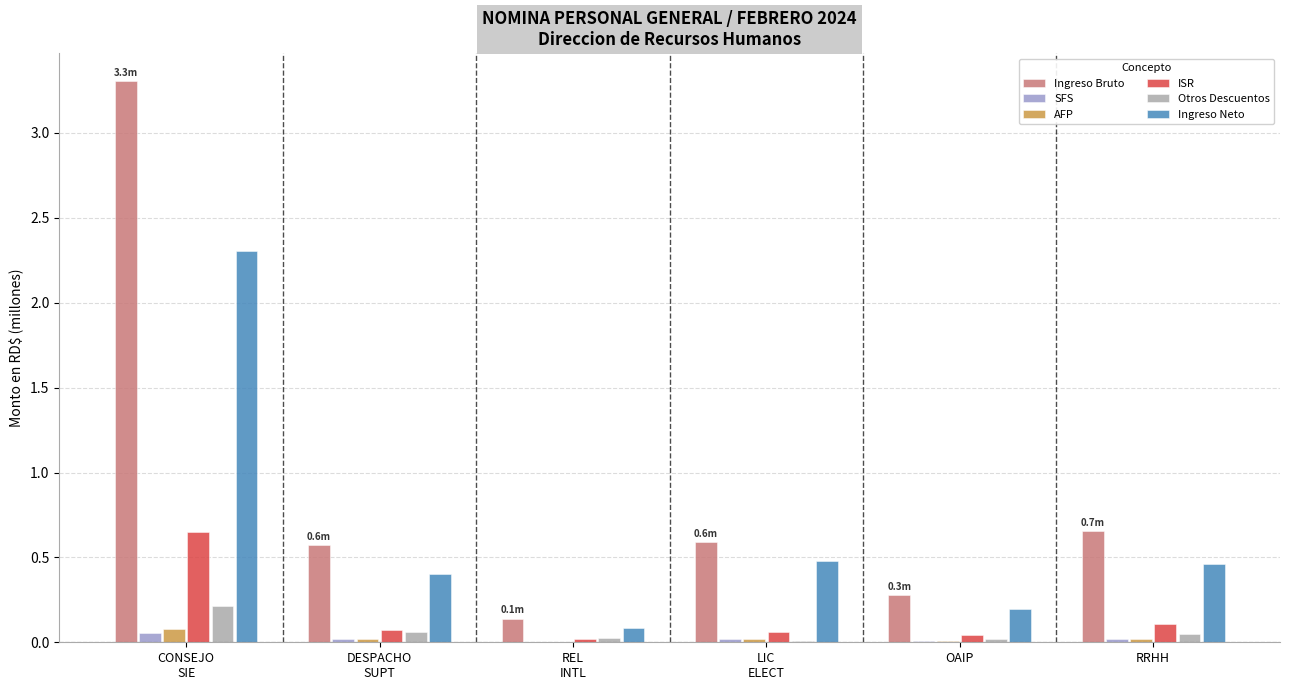

What is the maximum value shown in the chart?

3.3